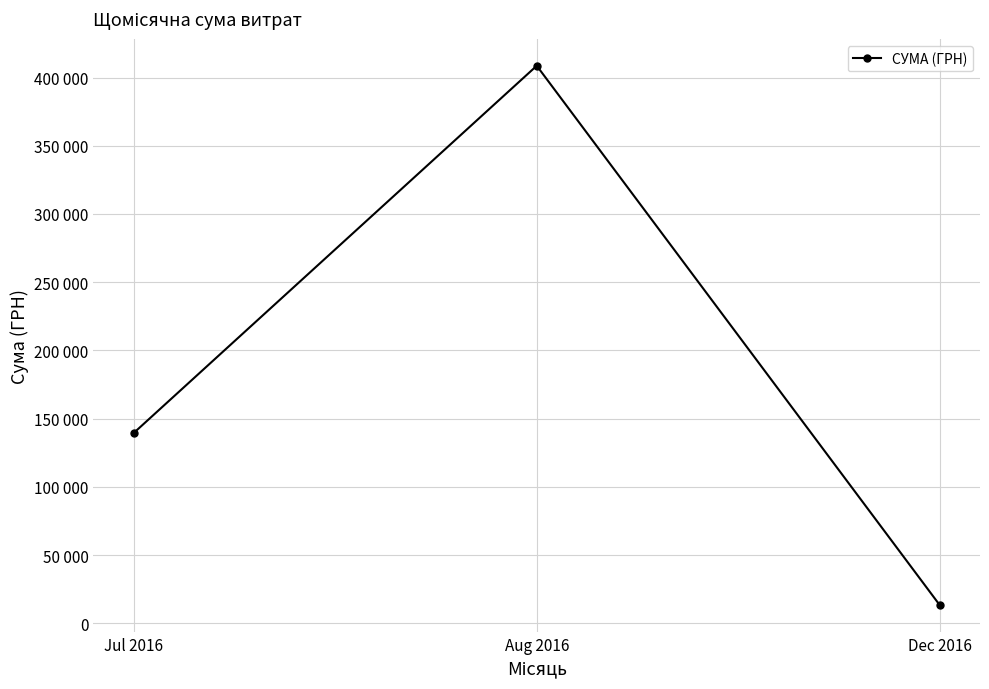

Is this an area chart (filled region under the line)?

No